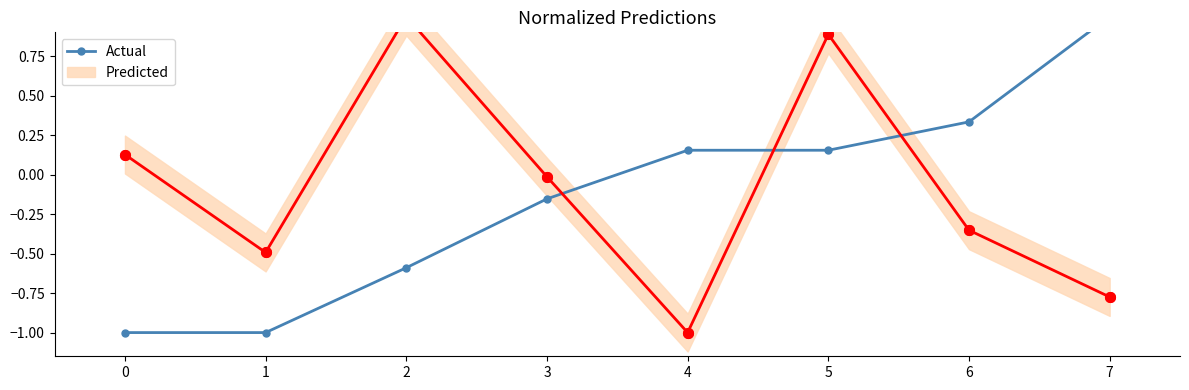

What is the value of the 6th point from the left?

0.2